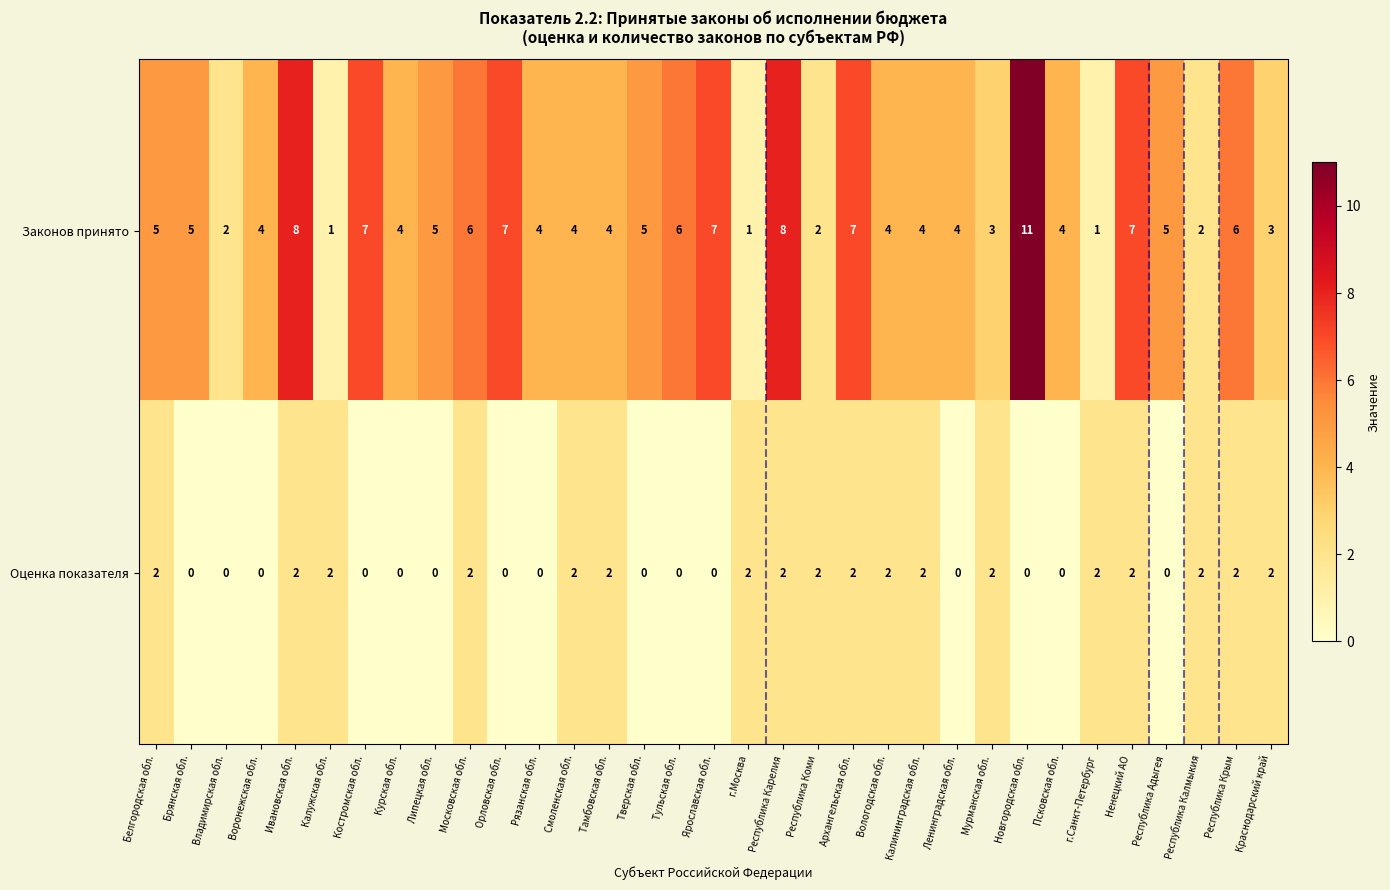

What is the difference between the Законов принято values at Ненецкий АО and Краснодарский край?

4